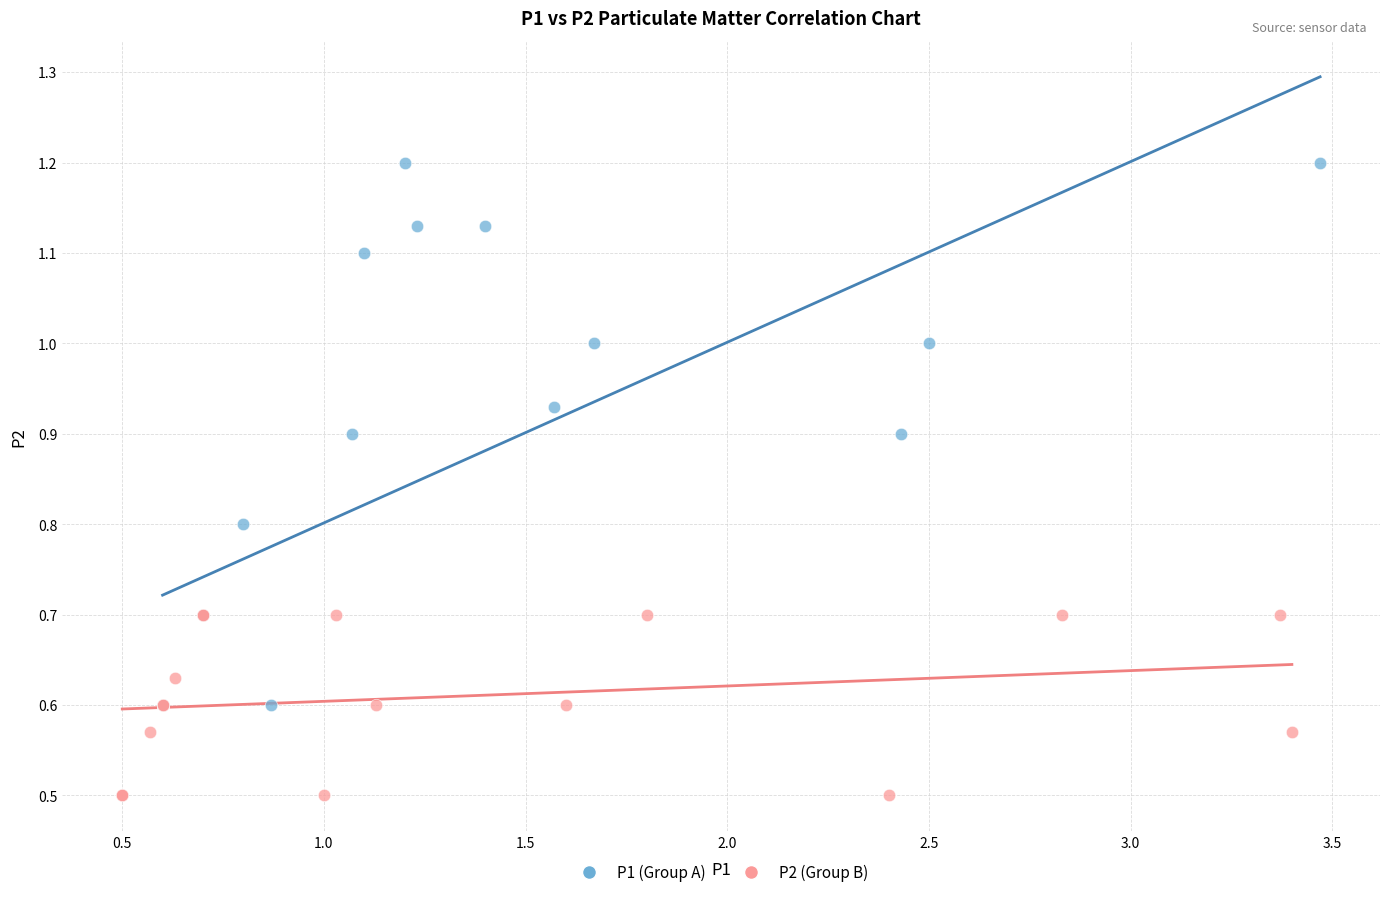

Which series has the widest spread of Y values?

P1 (Group A)